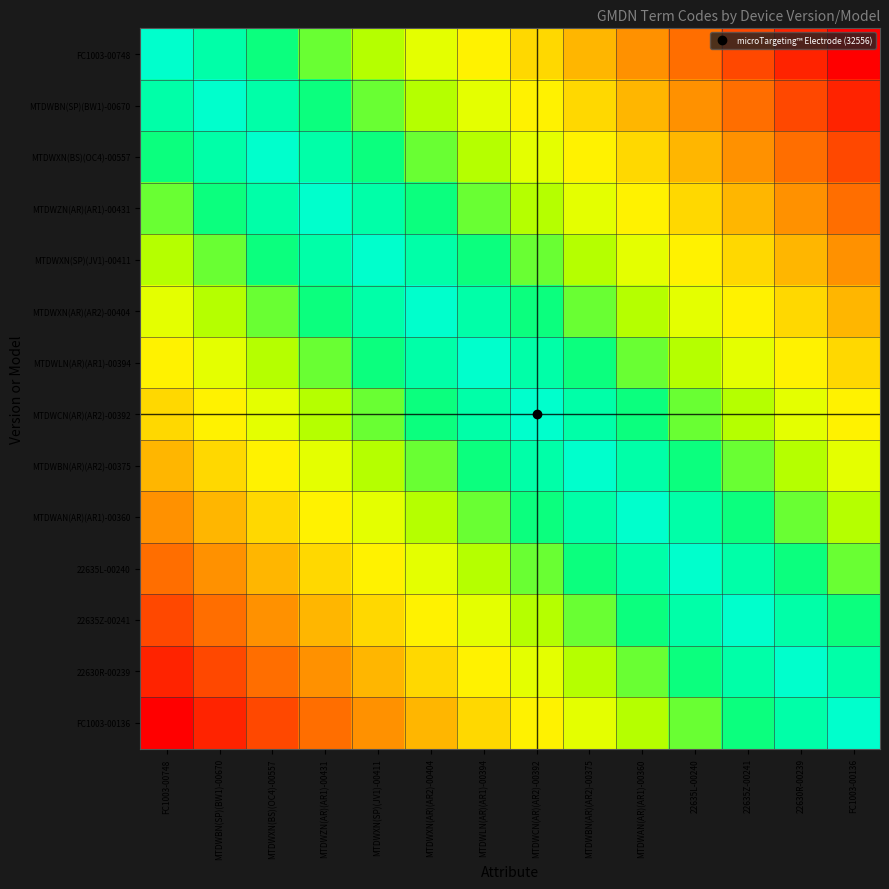

At FC1003-00136, list the series in order from smallest to largest.

FC1003-00748, MTDWBN(SP)(BW1)-00670, MTDWXN(BS)(OC4)-00557, MTDWZN(AR)(AR1)-00431, MTDWXN(SP)(JV1)-00411, MTDWXN(AR)(AR2)-00404, MTDWLN(AR)(AR1)-00394, MTDWCN(AR)(AR2)-00392, MTDWBN(AR)(AR2)-00375, MTDWAN(AR)(AR1)-00360, 22635L-00240, 22635Z-00241, 22630R-00239, FC1003-00136